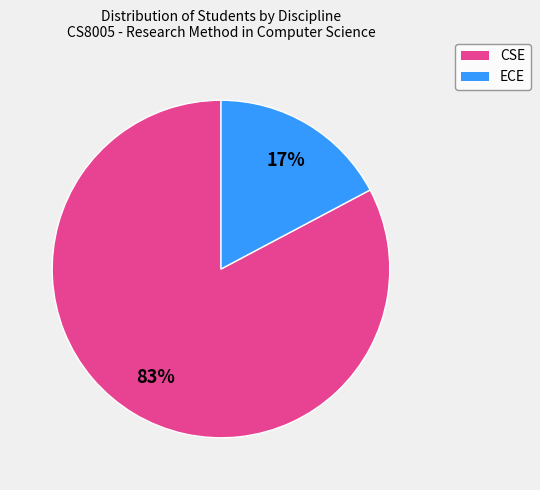

True or false: ECE accounts for 17% of the total.

True